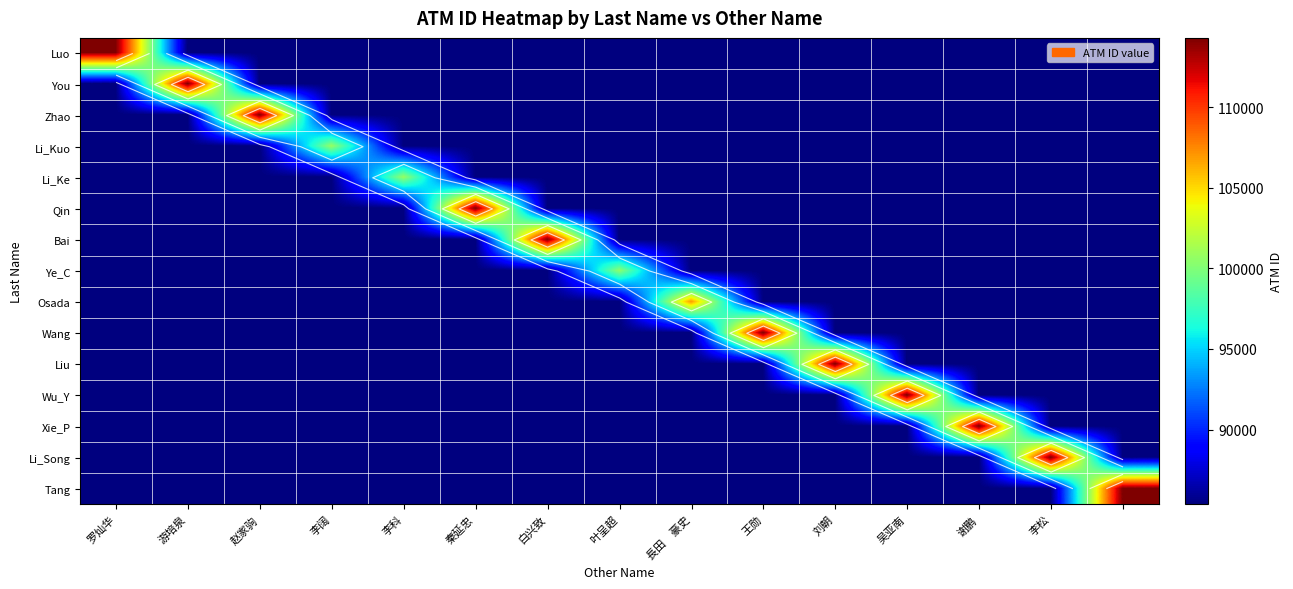

The value of Li_Kuo at 赵家驹 is 119019.3. True or false?

False